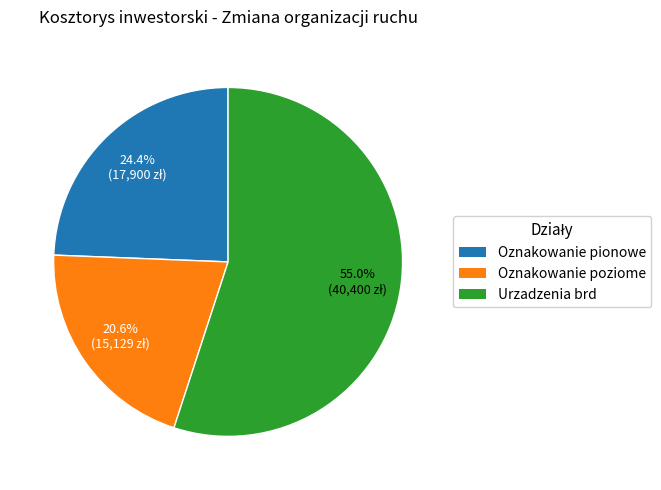

To the nearest percent, what portion does Oznakowanie pionowe represent?

24%